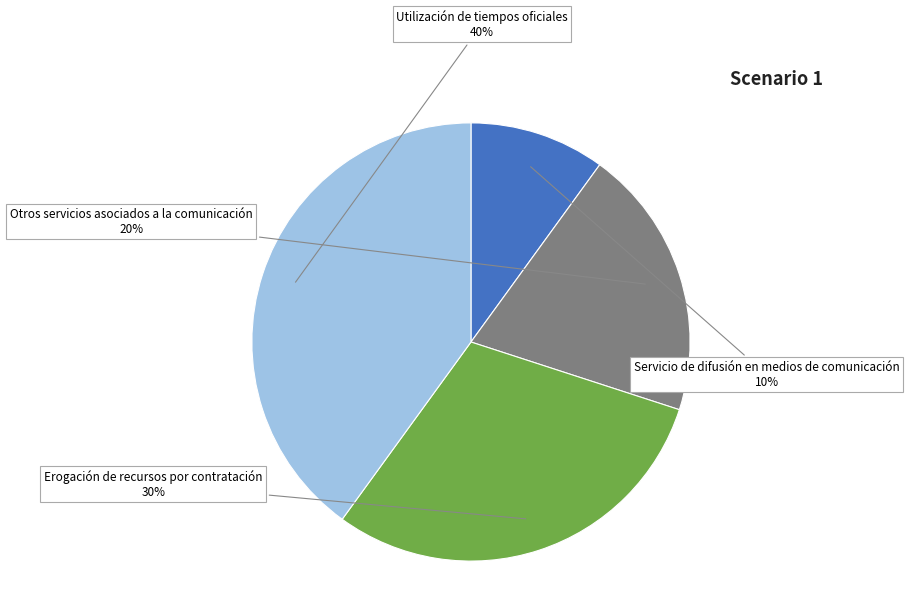

Combined, do Erogación de recursos por contratación and Utilización de tiempos oficiales account for over 50%?

Yes